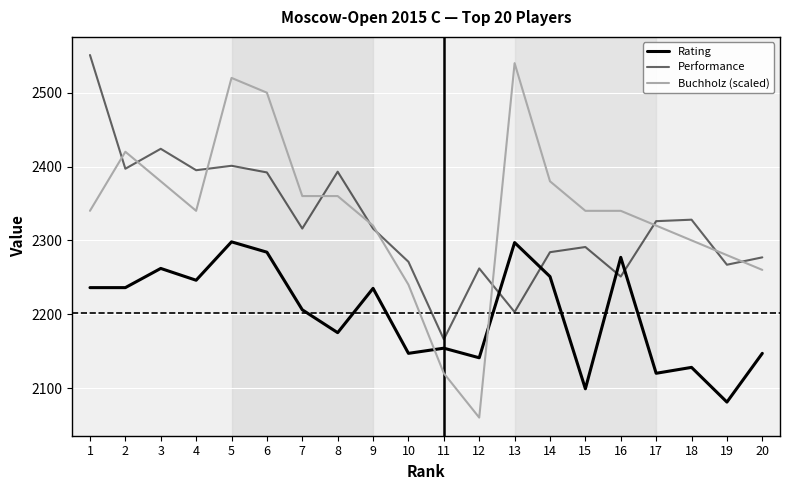

Does the chart display data point markers on the line(s)?

No